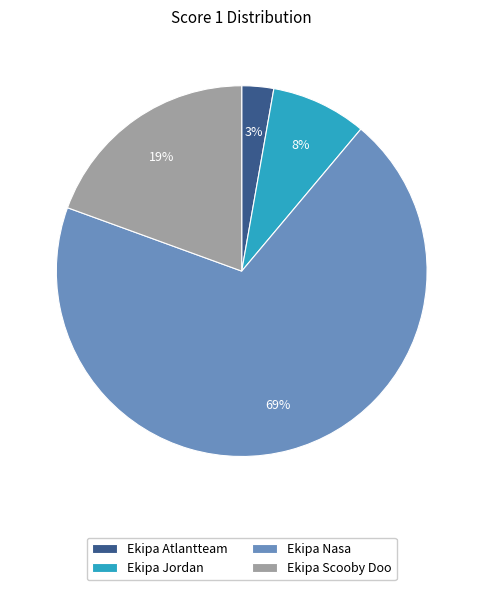

Does Ekipa Jordan represent more than half of the total?

No